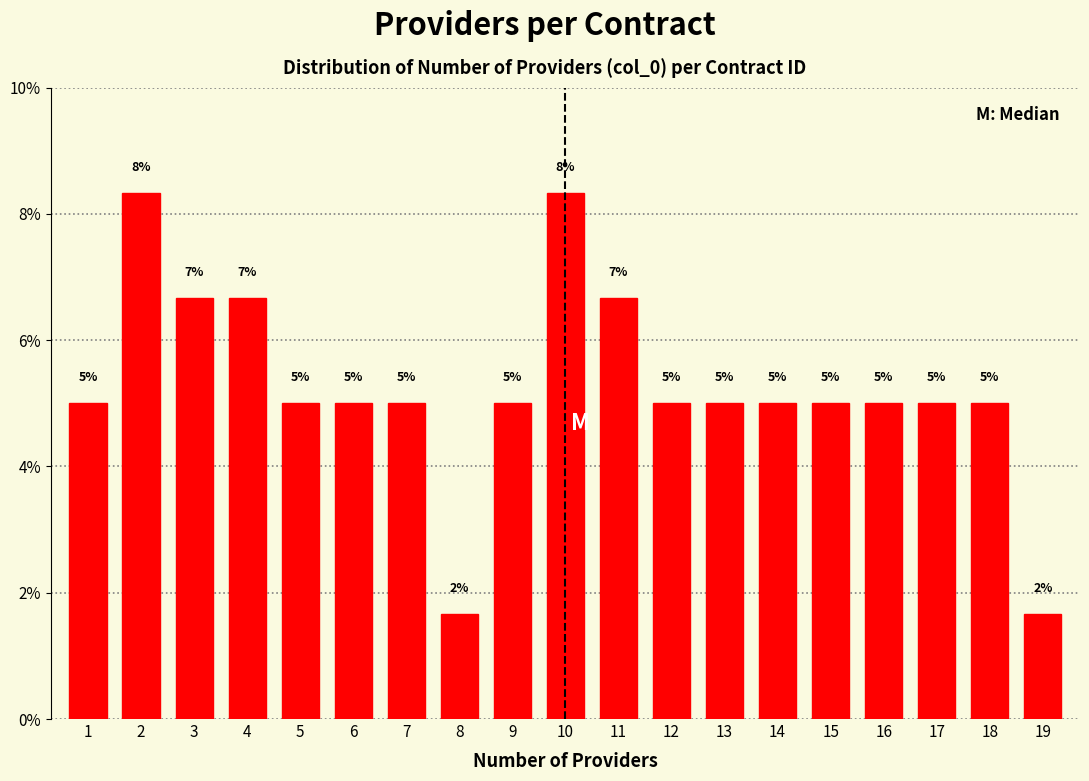

True or false: the data shows 8.3 at 10.

True